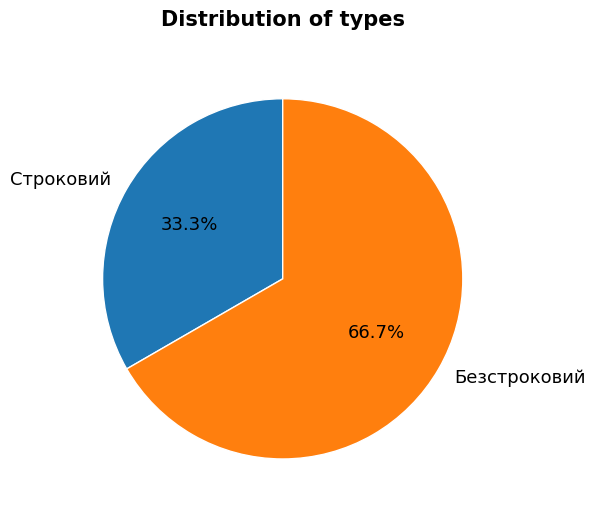

What percentage is the Безстроковий slice, to the nearest percent?

67%